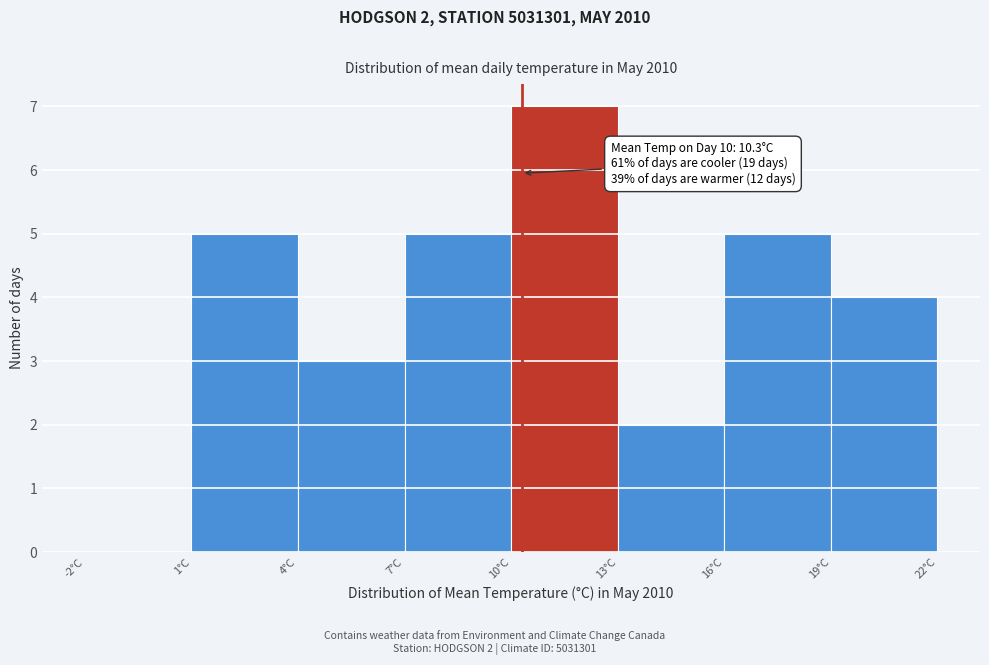

Over which range of the x-axis is the bar tallest?

10 to 13